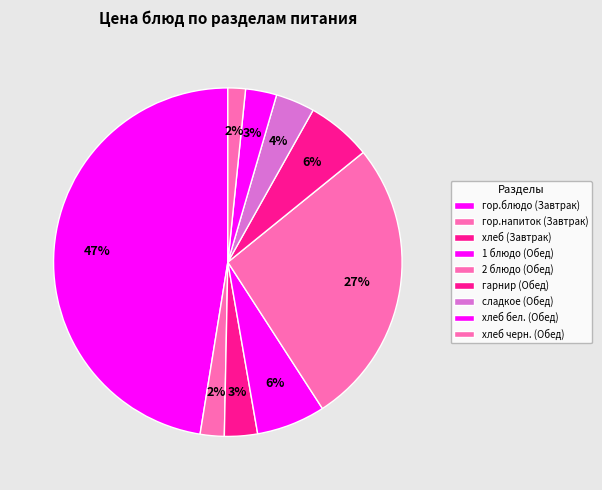

To the nearest percent, what is the difference between the гарнир (Обед) and 2 блюдо (Обед) slice percentages?

21%